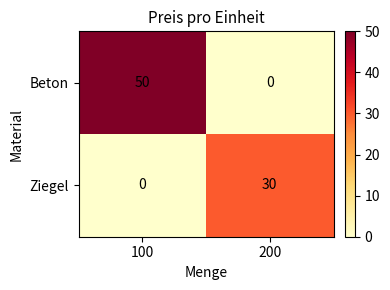

How many data points in Beton are less than 50?

1